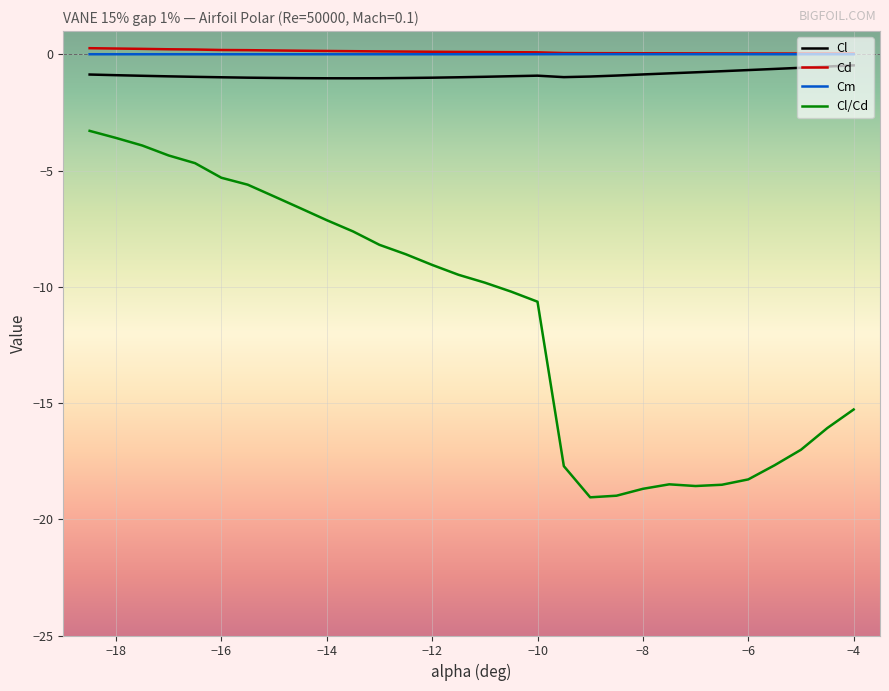

True or false: Cl and Cl/Cd cross at least once.

False